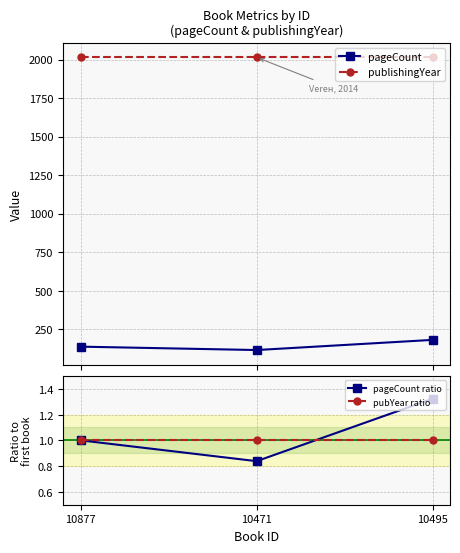

At which label is pubYear ratio closest to 1?

10877